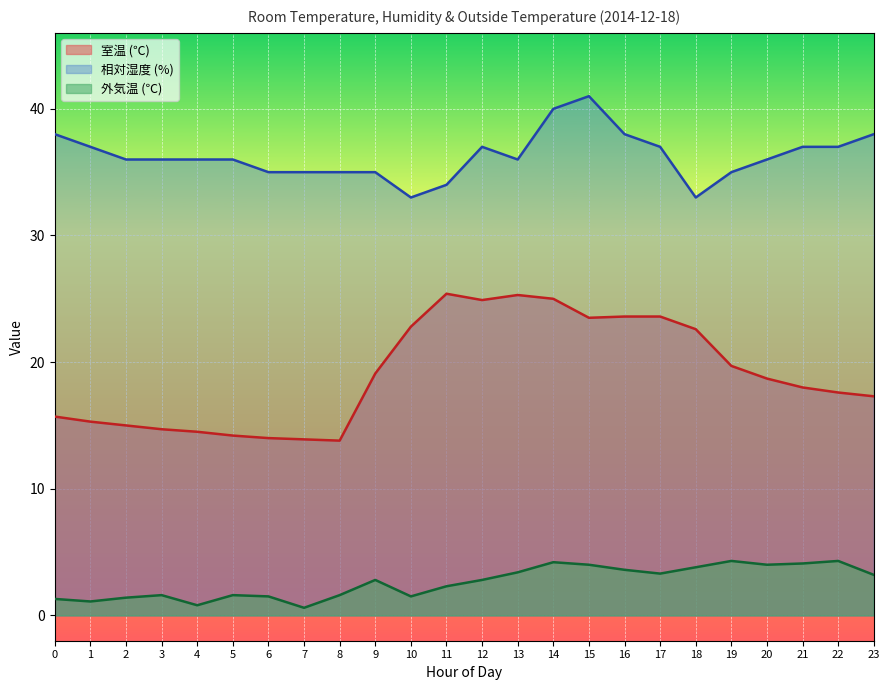

Rank the series by their maximum value, from lowest to highest.

外気温 (℃), 室温 (℃), 相対湿度 (%)